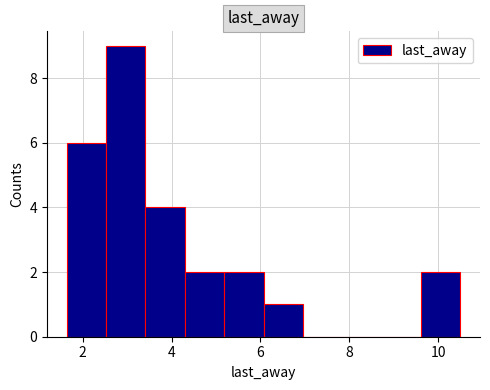

Over which range of the x-axis is the bar tallest?

2.6 to 3.4